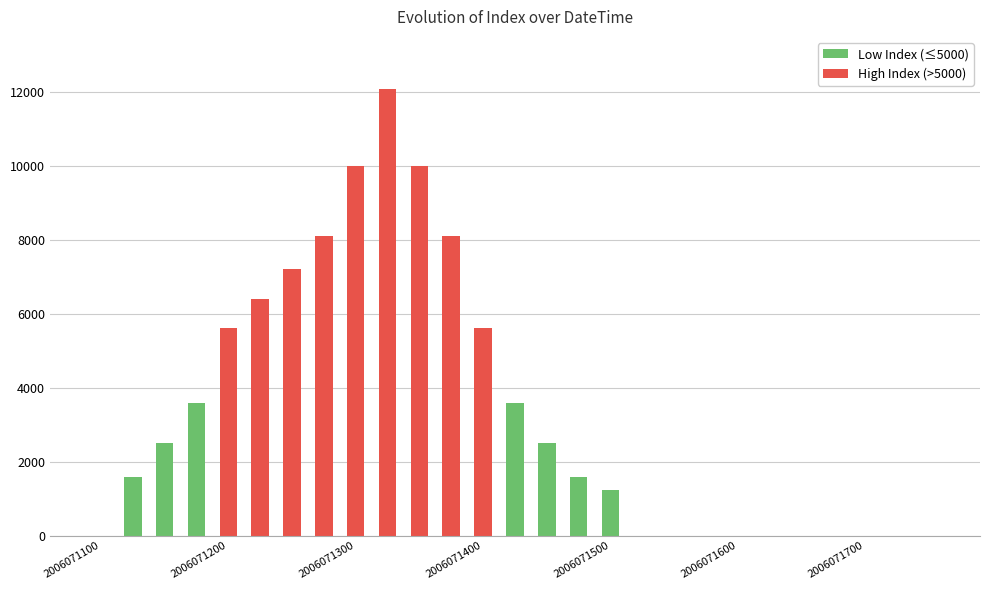

What is the sum of all values?

89800